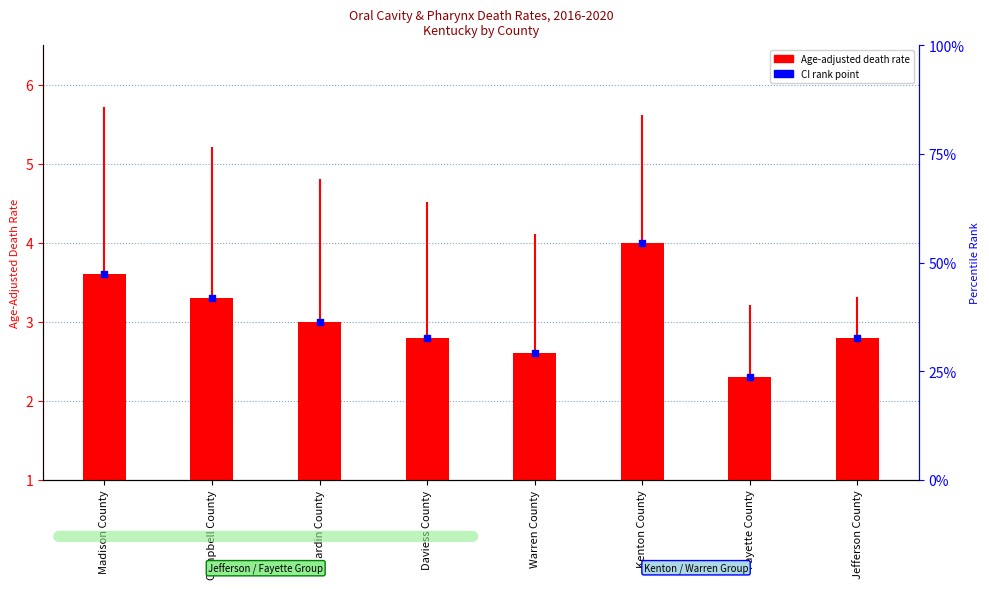

At how many categories does at least one series exceed 3?

3